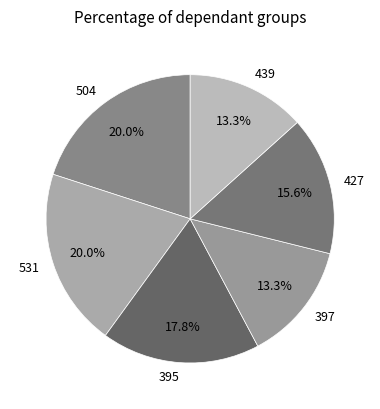

How many segments does this pie chart have?

6